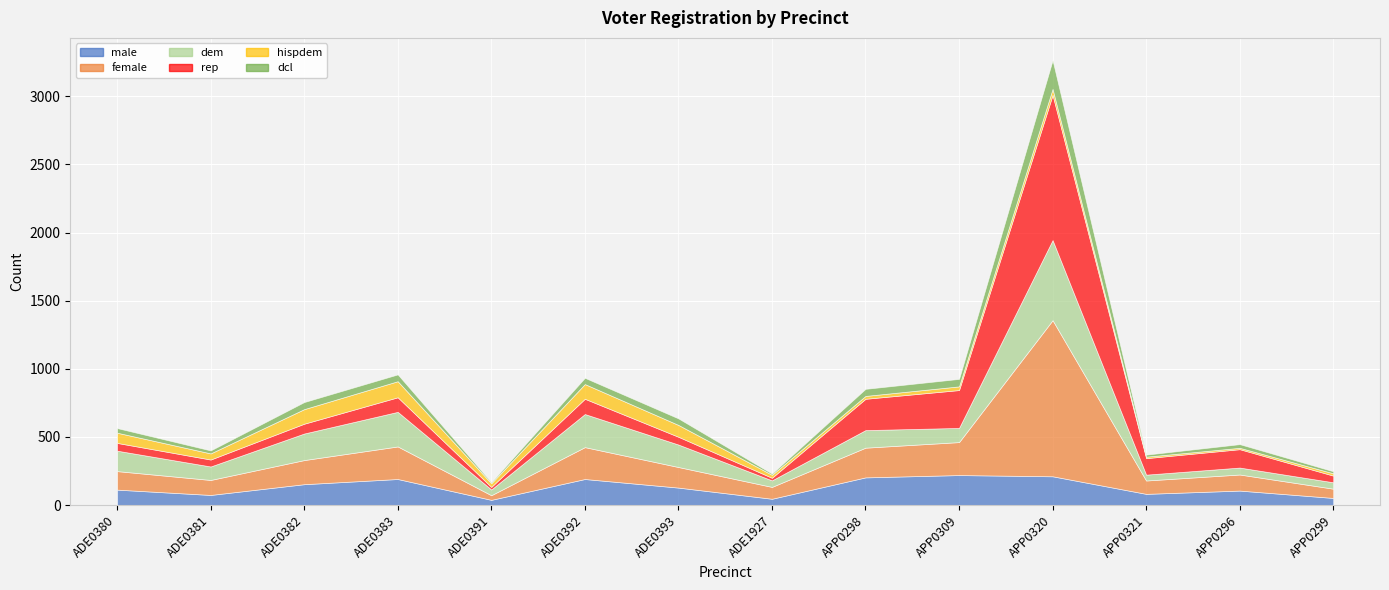

At how many categories does at least one series exceed 118?

10